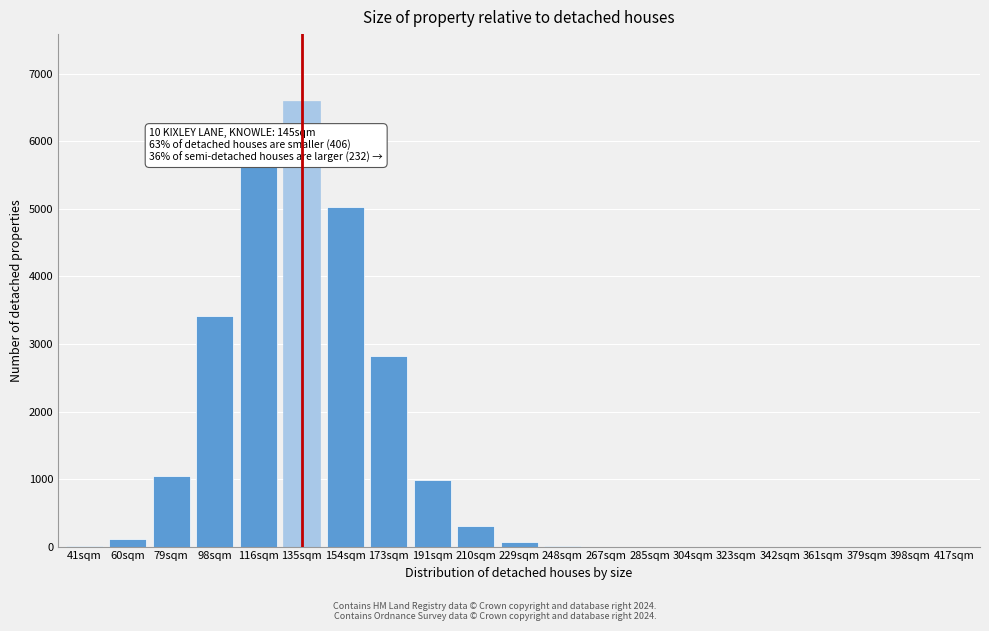

The chart shows a value of -2741 at 398sqm. True or false?

False